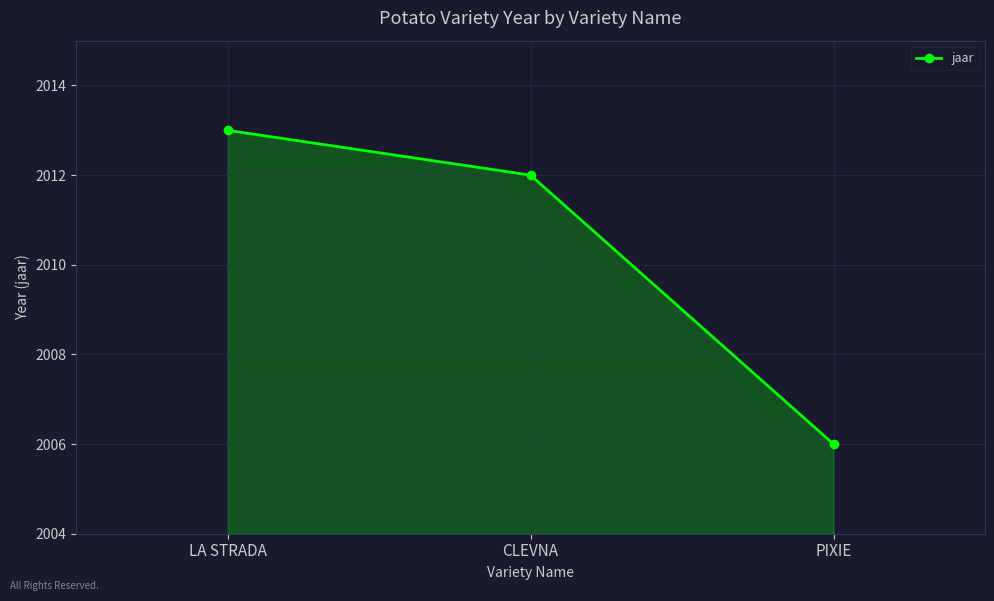

Is it true that the value at CLEVNA is 2012?

True